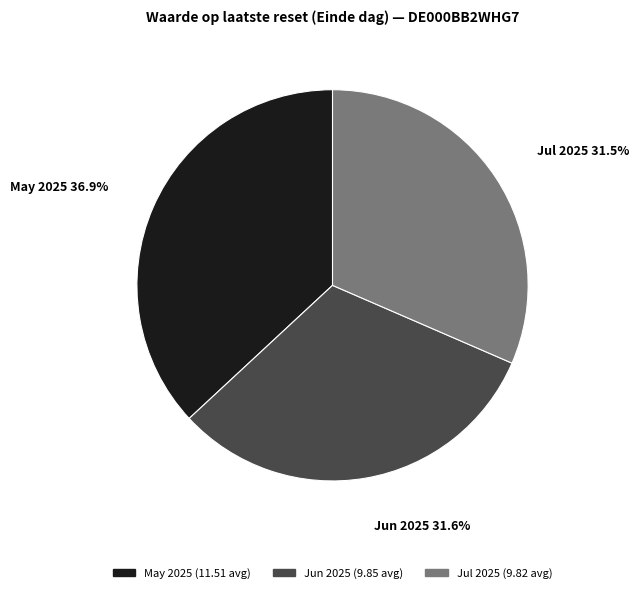

Is there any slice that represents more than half of the pie?

No